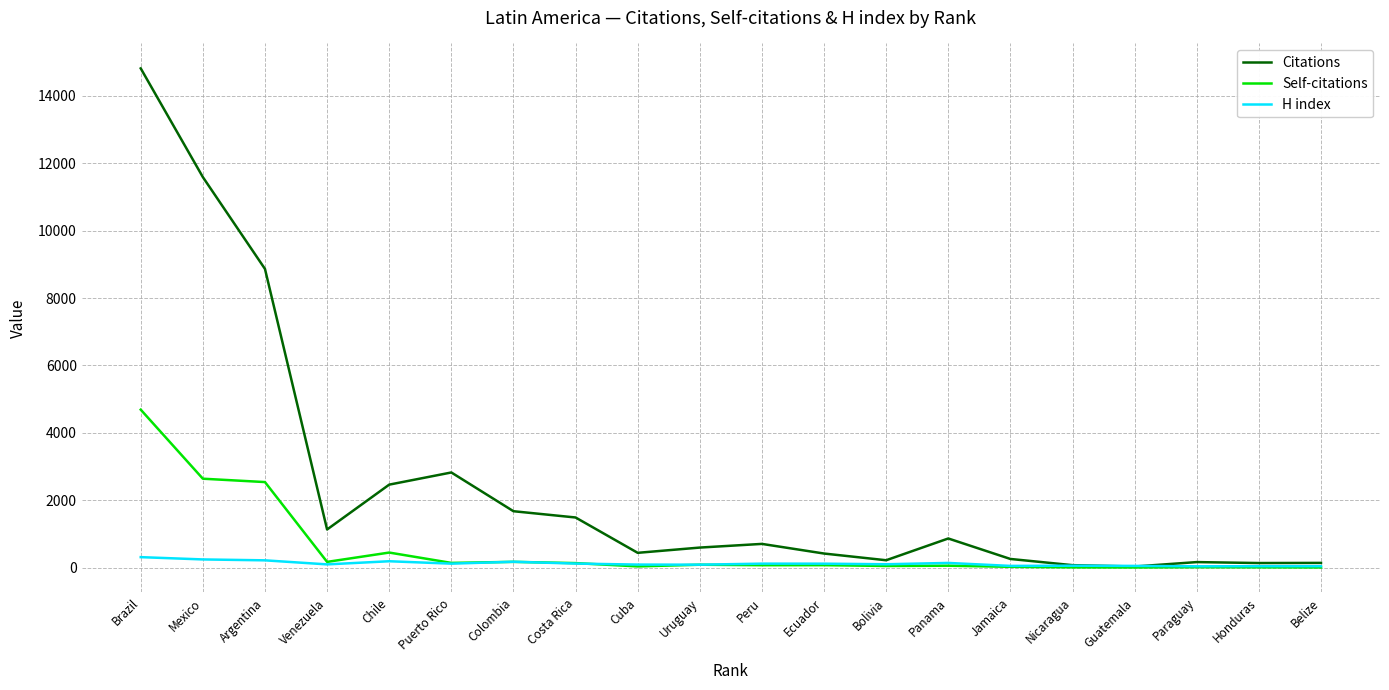

At which category is the sum across all series the highest?

Brazil